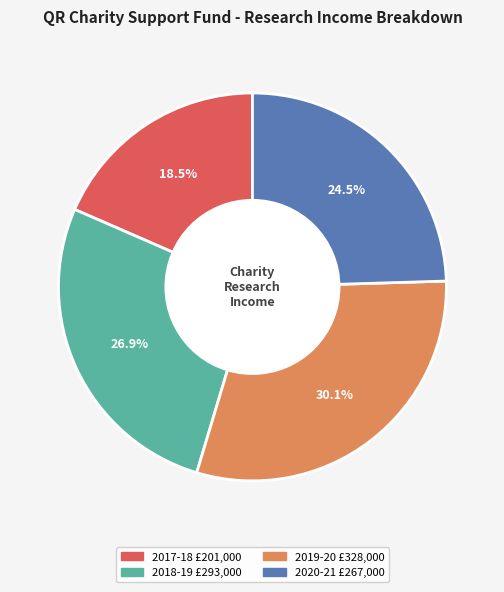

Is there a majority slice in this chart?

No